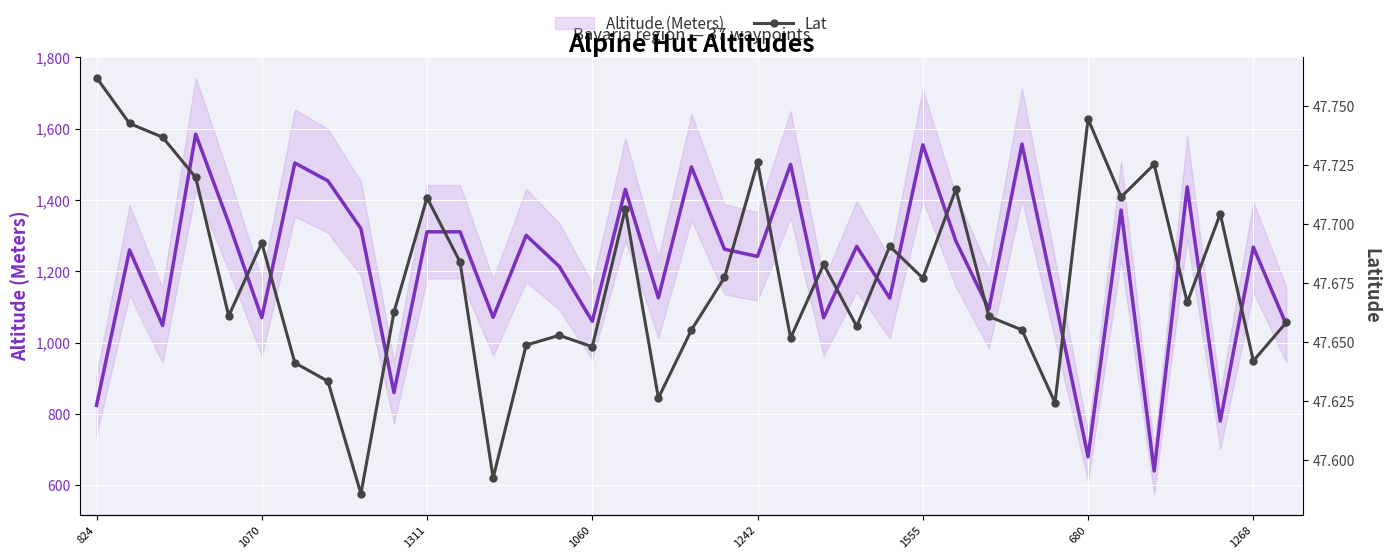

True or false: Lat has a value of 74.7 at 23.

False